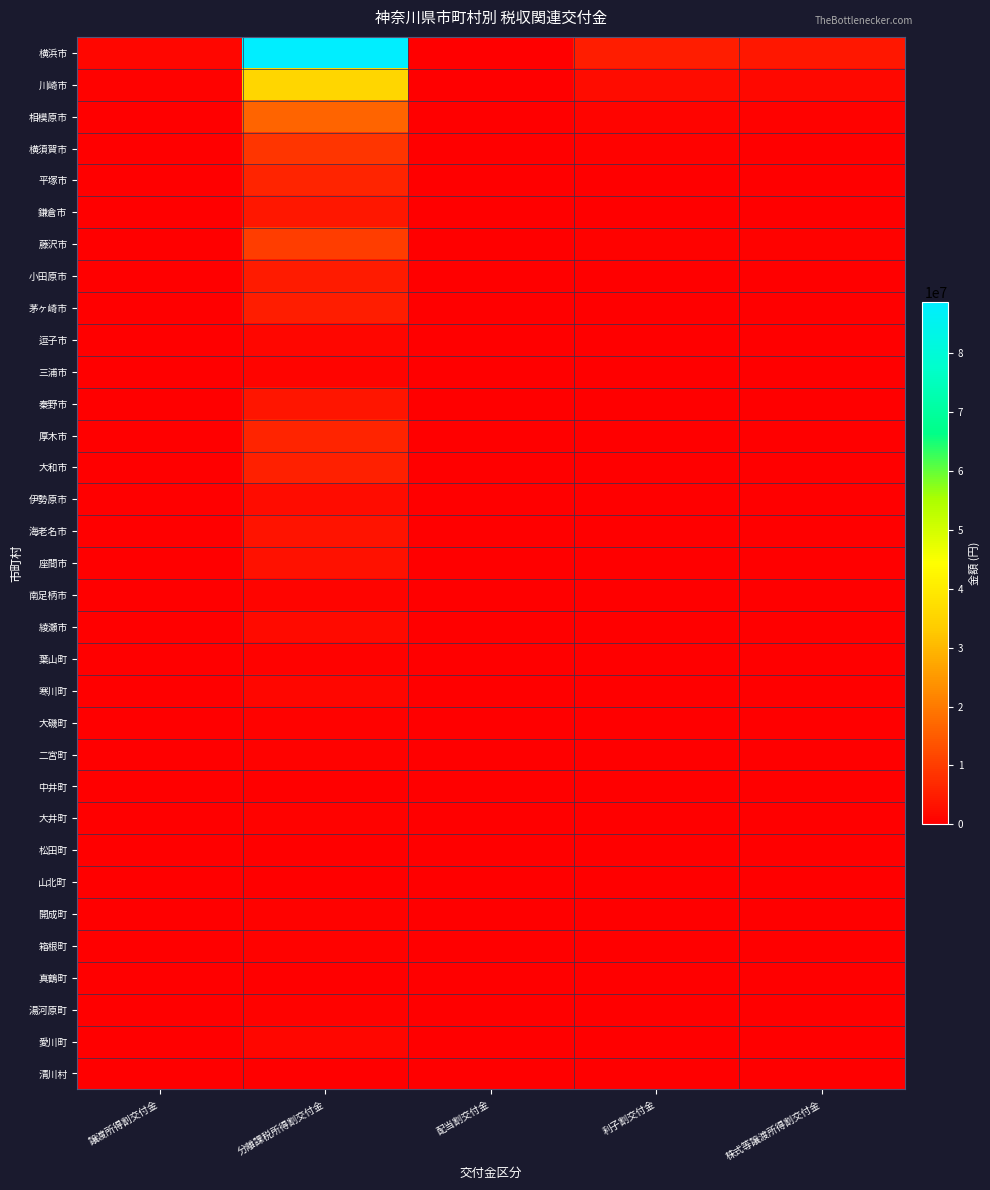

What is the total value across all series at 配当割交付金?

576817